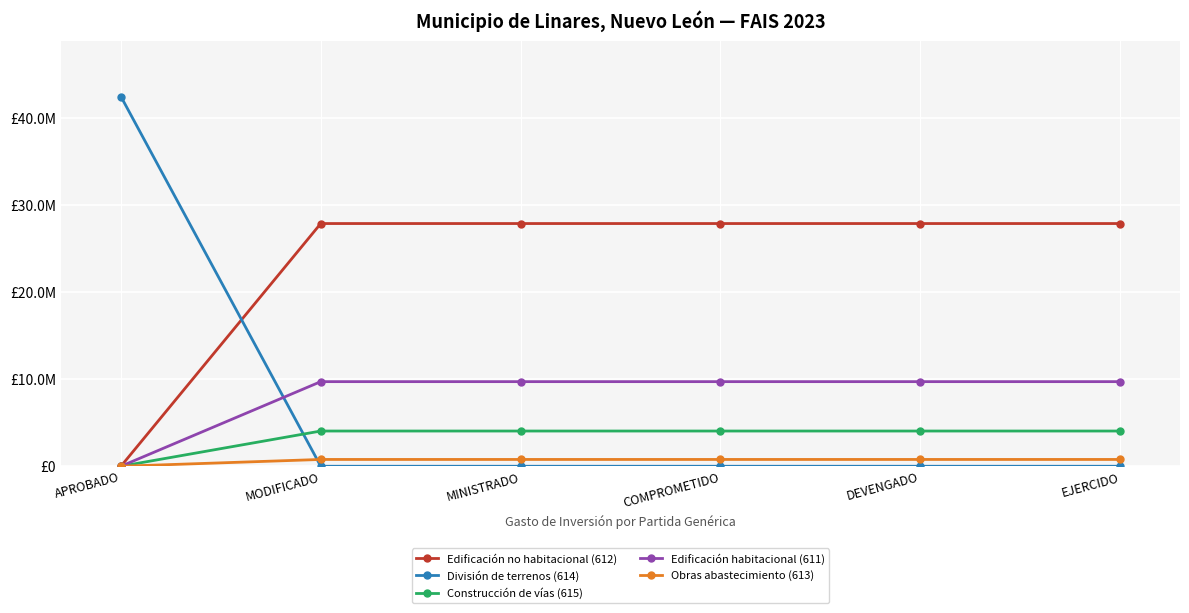

Is this an area chart (filled region under the line)?

No